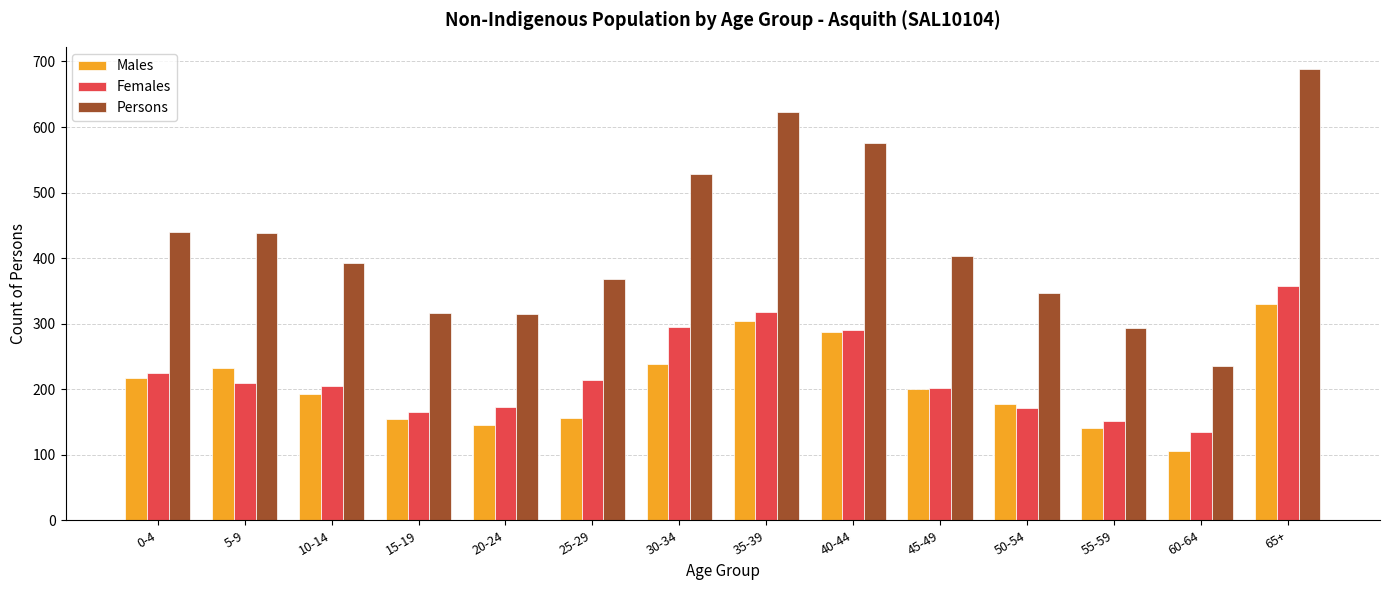

What is the smallest value displayed?

106